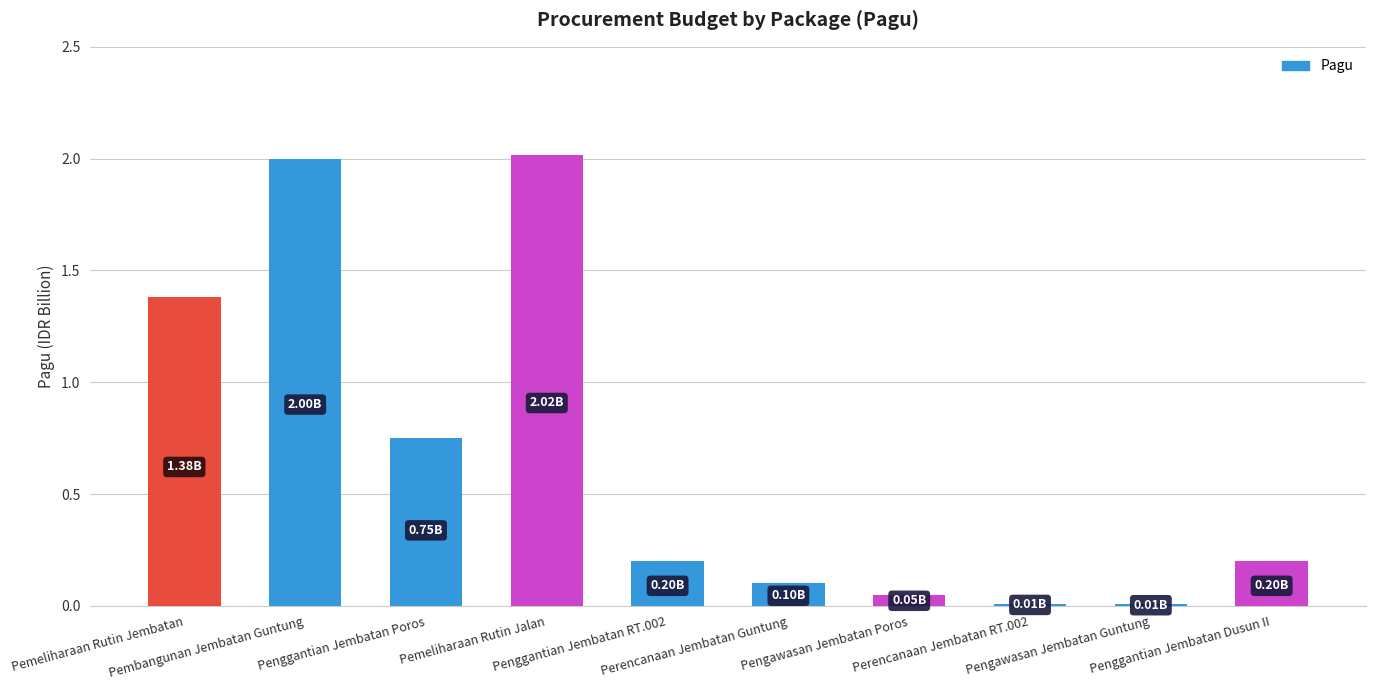

True or false: the data shows 102093911 at Penggantian Jembatan RT.002.

False